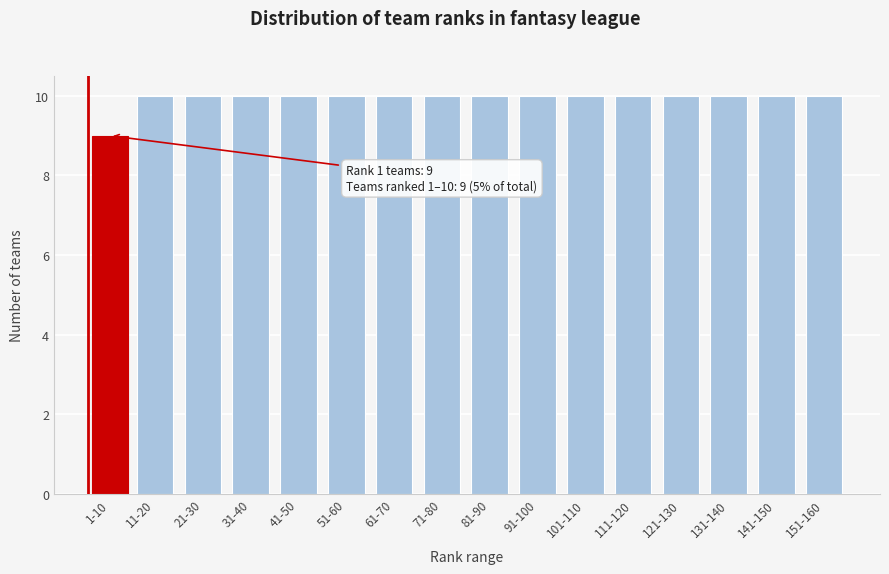

Reading right to left, what are all the values shown in this chart?

10	10	10	10	10	10	10	10	10	10	10	10	10	10	10	9